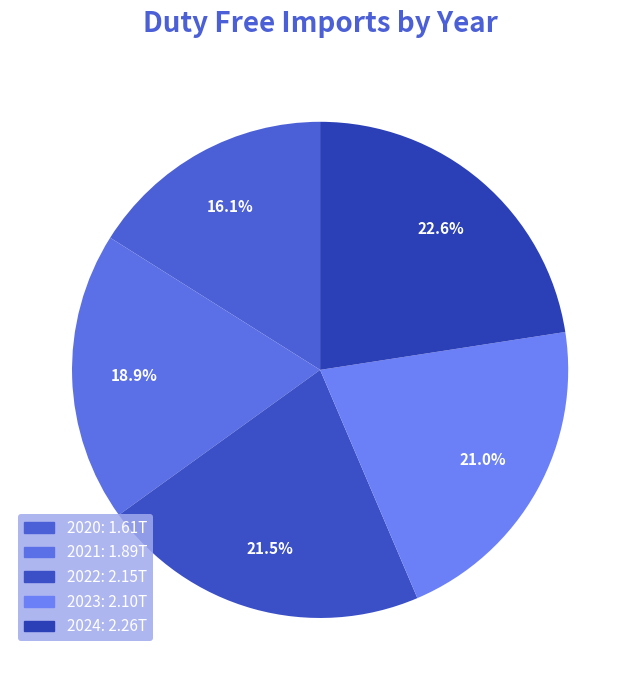

To the nearest percent, what percentage of the pie is 2021?

19%